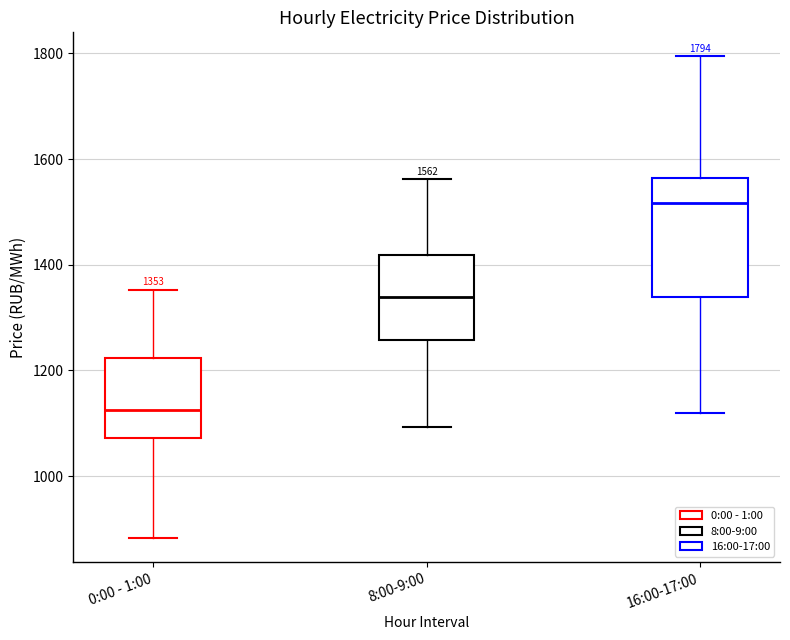

Which box is the tallest, from its lower edge to its upper edge?

16:00-17:00